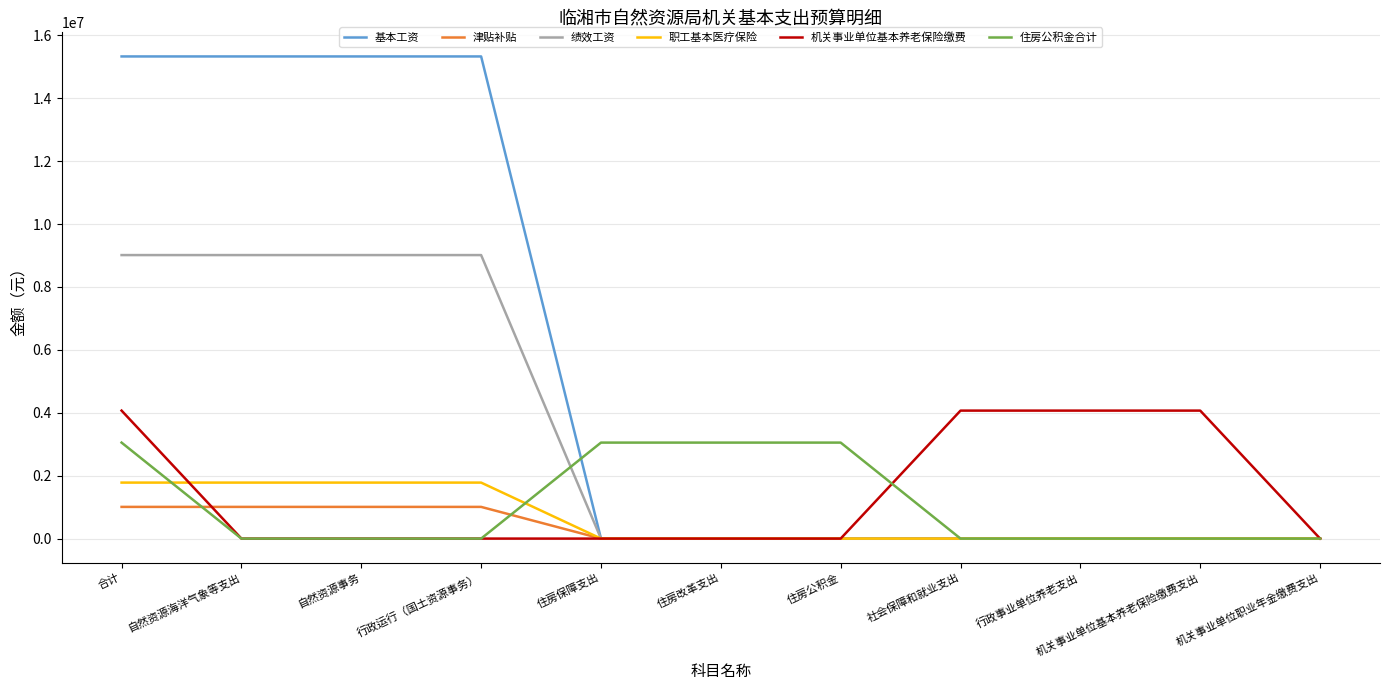

What is the maximum value shown in the chart?

15327036.0